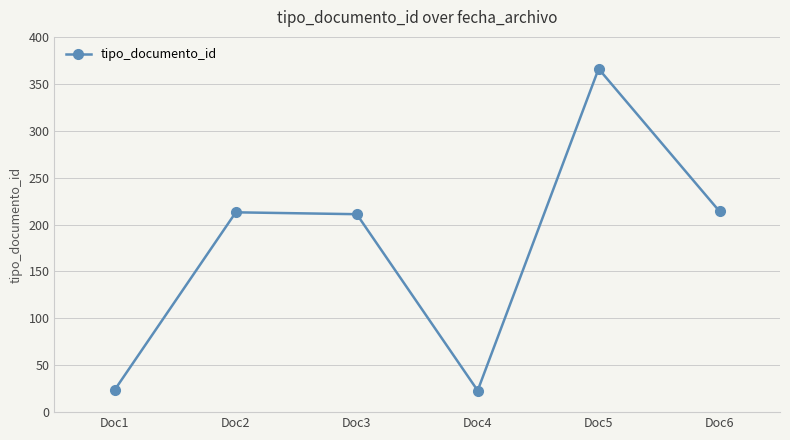

What is the sum of the values at Doc3 and Doc5?

577